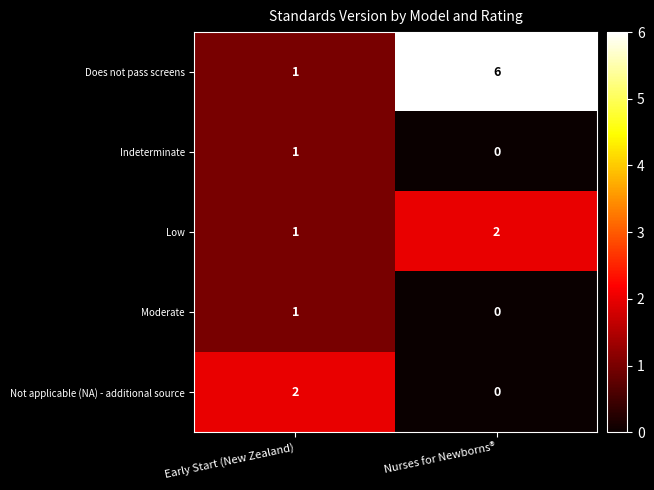

What is the sum of all Low values?

3